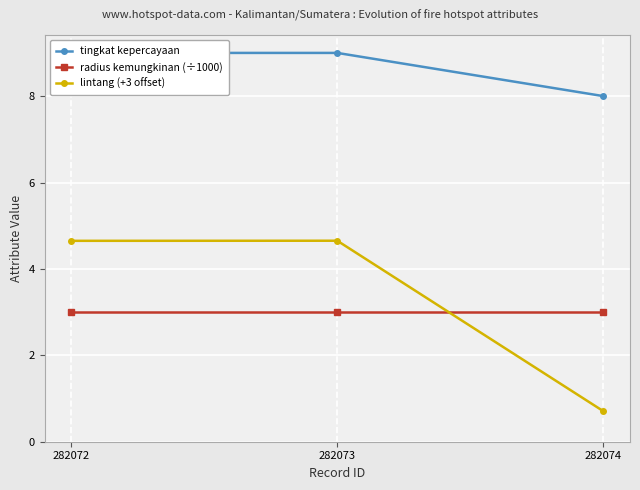

What is the sum of all lintang (+3 offset) values?

10.0